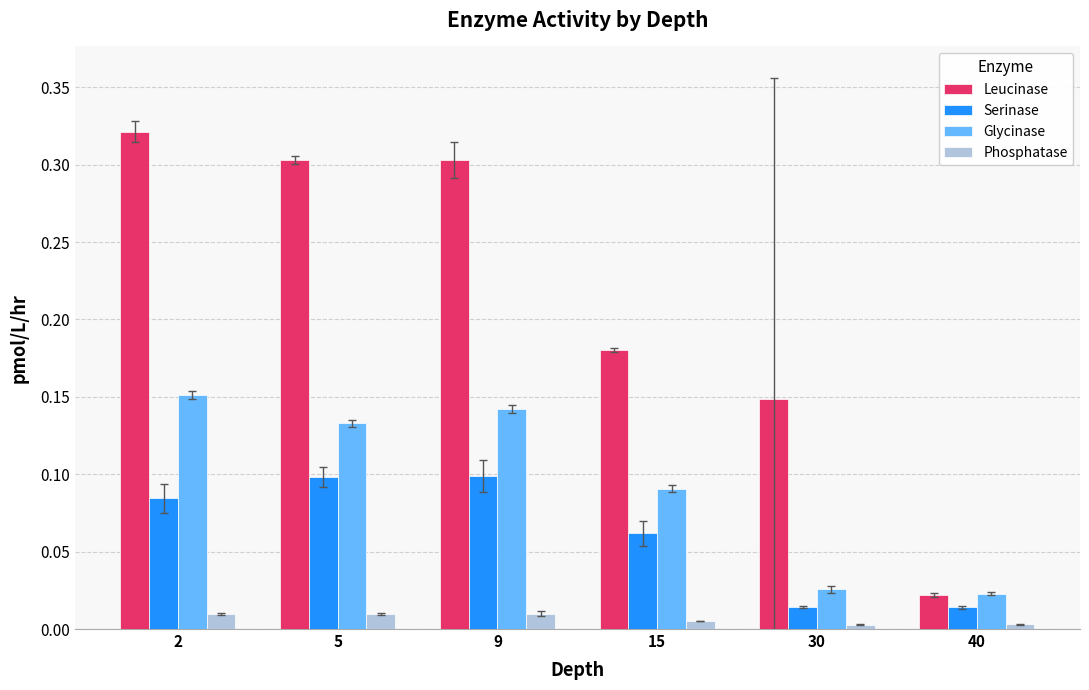

List the series in order of their overall mean, highest first.

Leucinase, Glycinase, Serinase, Phosphatase